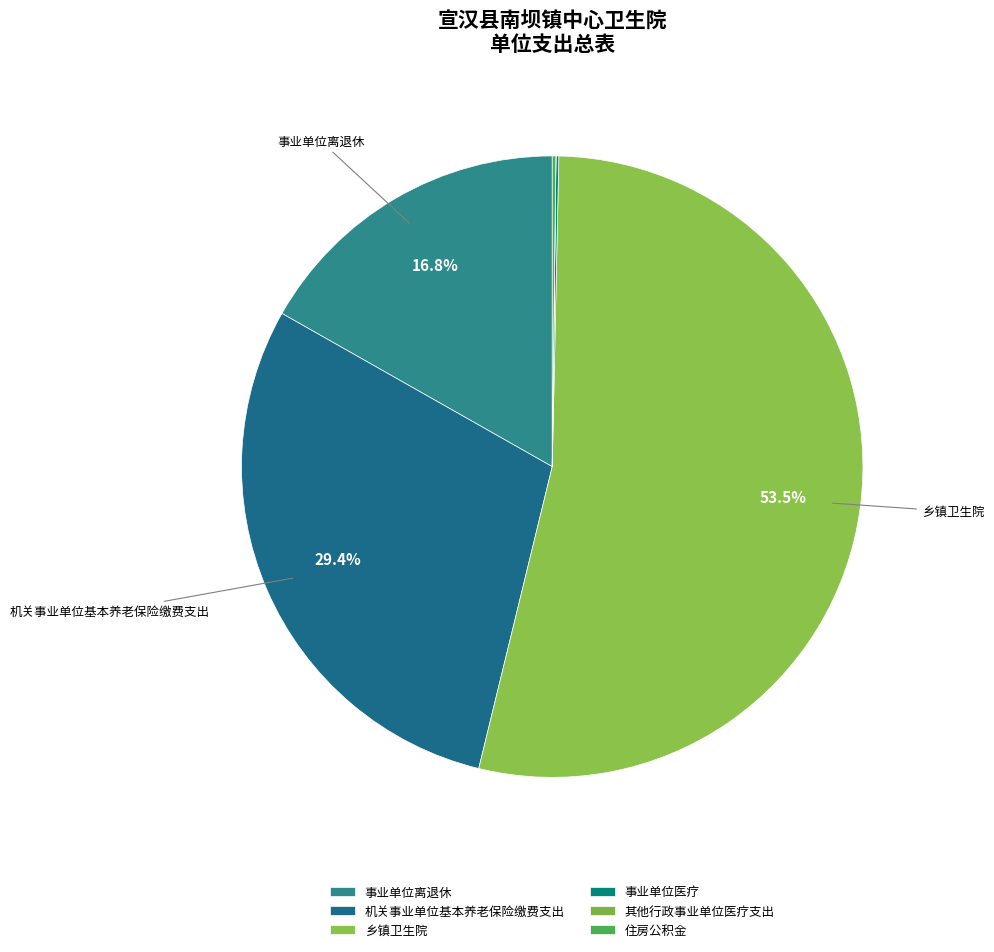

Combined, do 事业单位医疗 and 乡镇卫生院 account for over 50%?

Yes